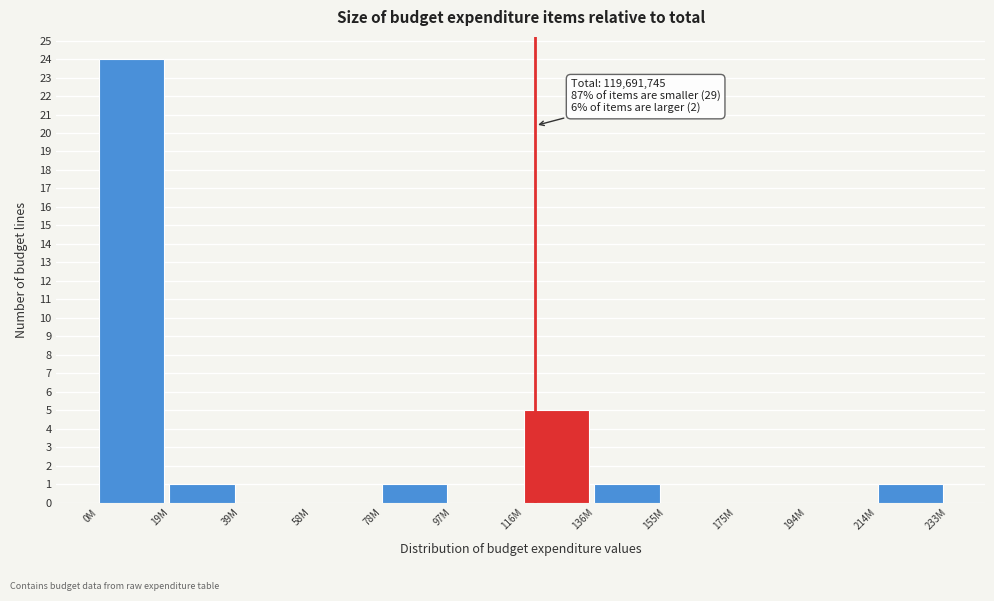

Reading left to right, transcribe all the data shown in this chart.

0M=24	19M=1	39M=0	58M=0	78M=1	97M=0	116M=5	136M=1	155M=0	175M=0	194M=0	214M=1